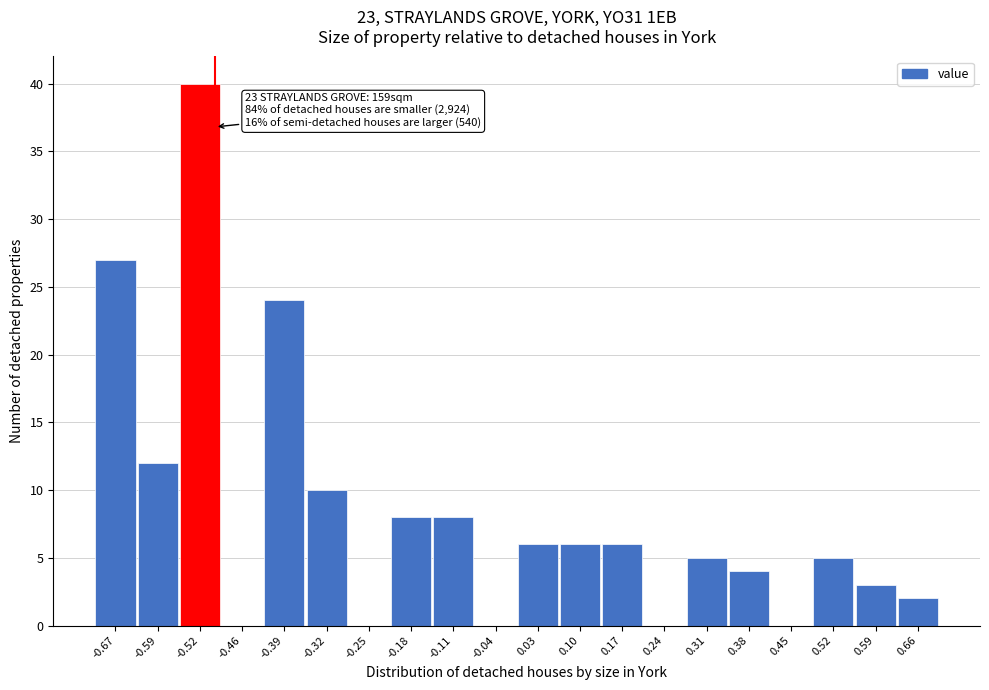

Over which range of the x-axis is the bar tallest?

-0.56 to -0.49